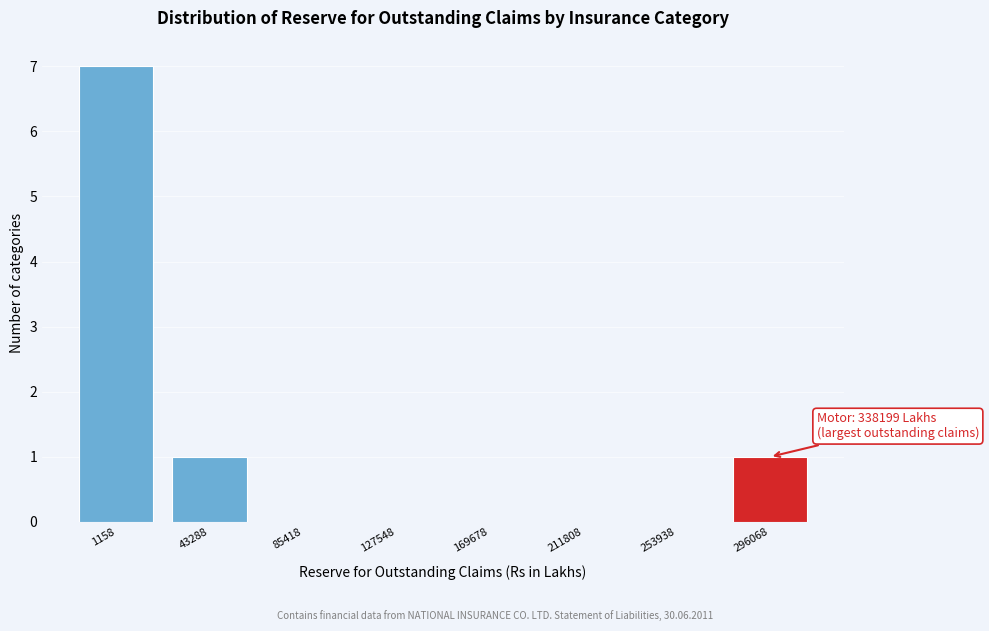

Reading right to left, transcribe all the data shown in this chart.

296068=1	253938=0	211808=0	169678=0	127548=0	85418=0	43288=1	1158=7